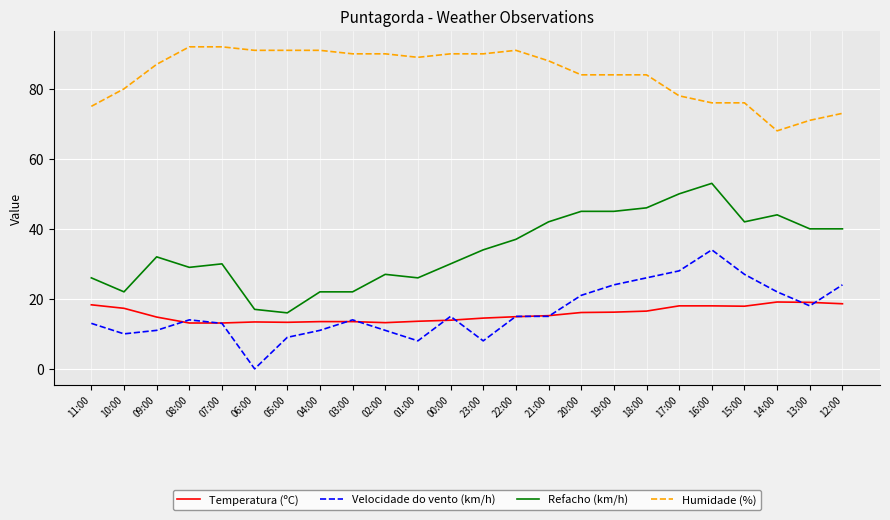

What is the average value of the Humidade (%) series?

84.2